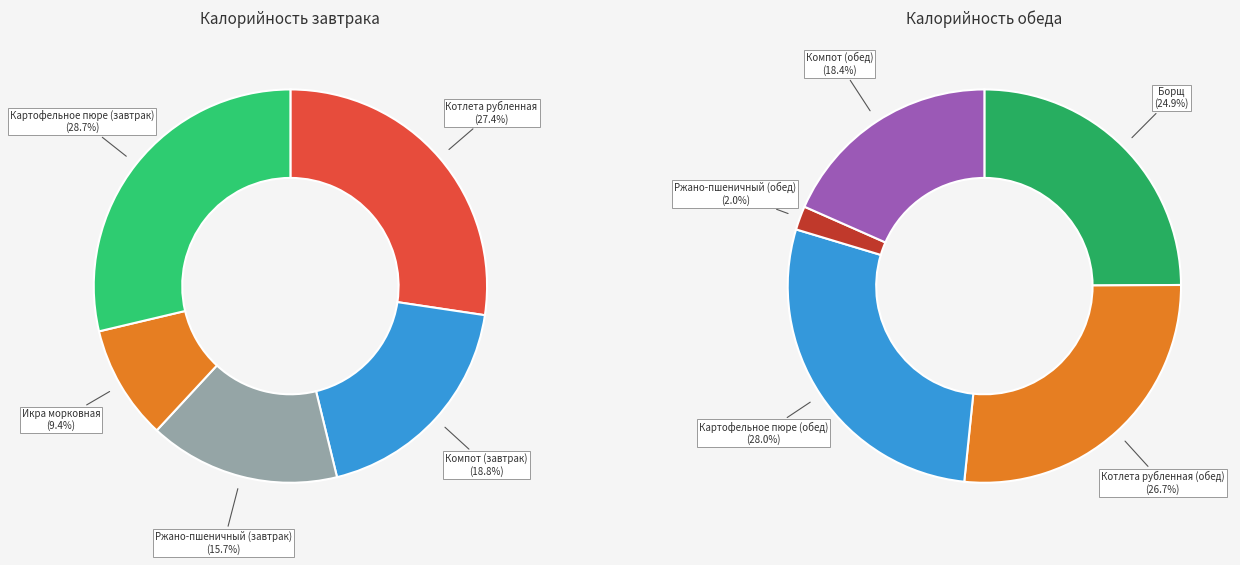

Approximately how many times larger is the value at Котлета рубленная compared to Котлета рубленная (обед)?

1.0